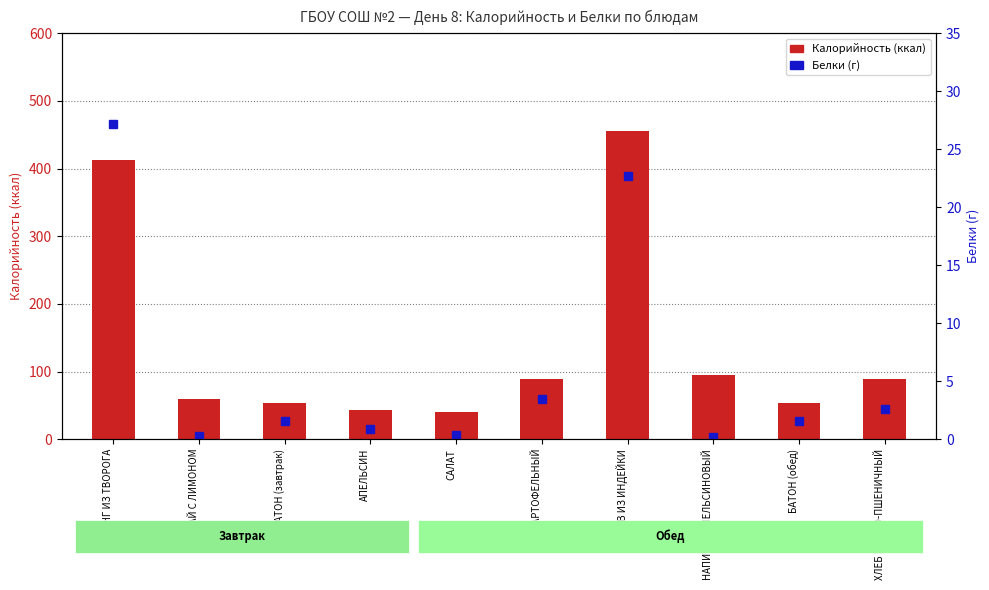

List the series in order of their overall mean, highest first.

Калорийность (ккал), Белки (г)